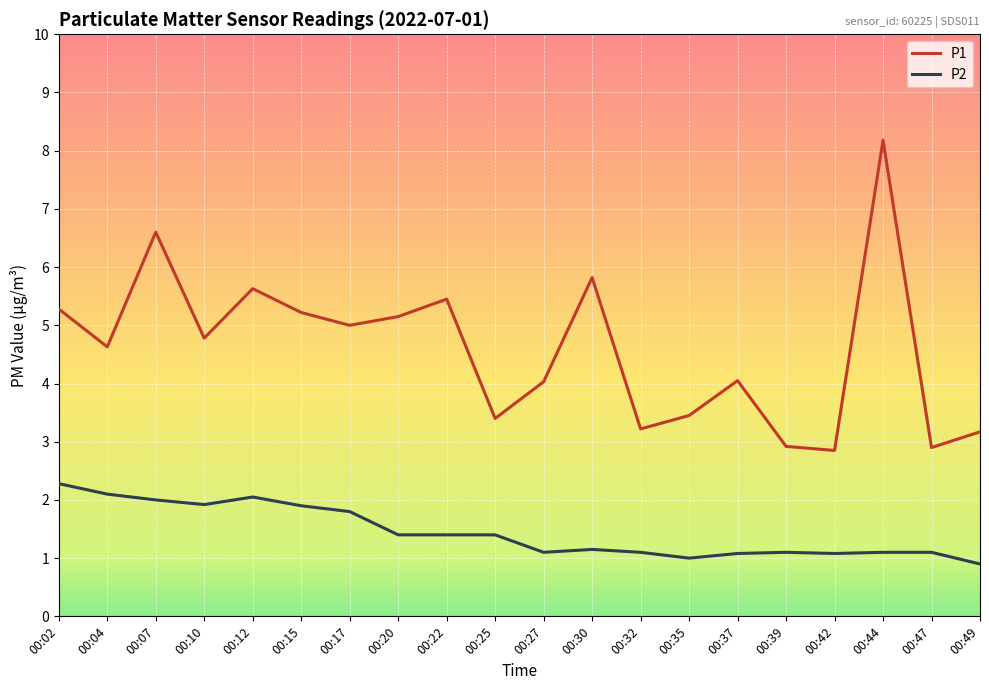

The P2 series shows 1.1 at 00:44. True or false?

True